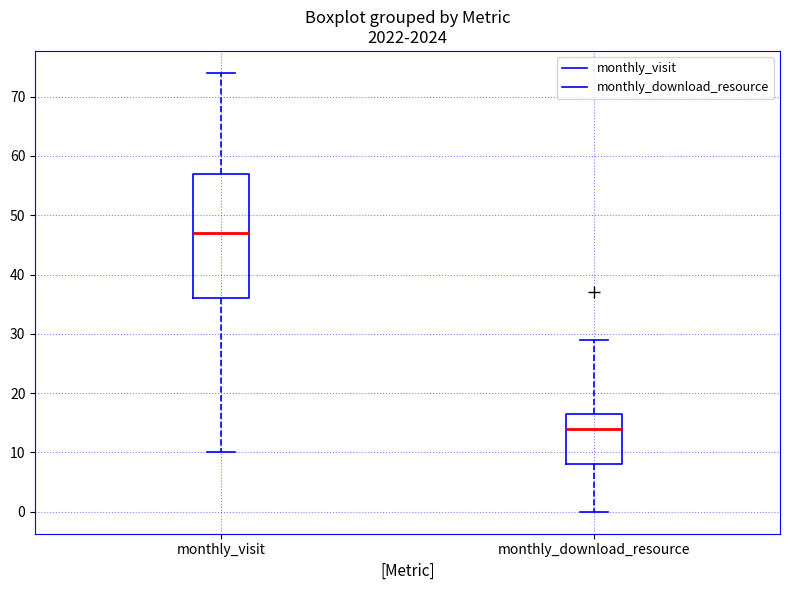

Which box is the tallest, from its lower edge to its upper edge?

monthly_visit